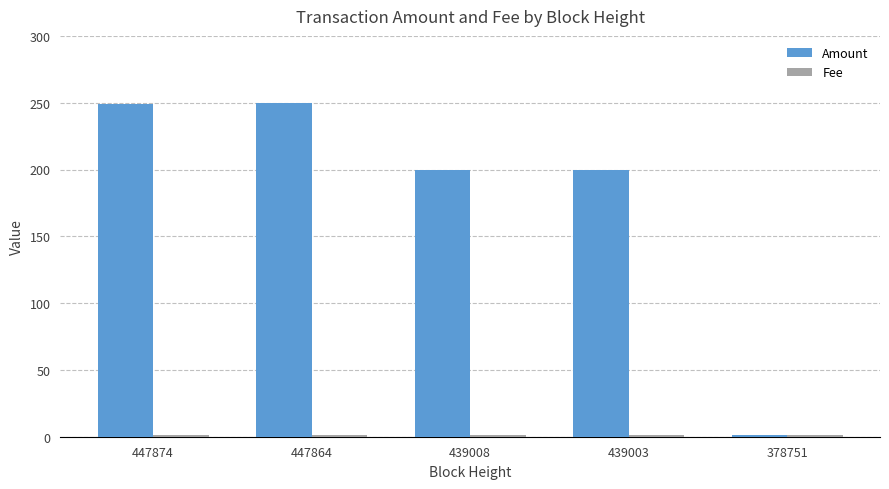

Where does the Amount series first go above 200?

447874